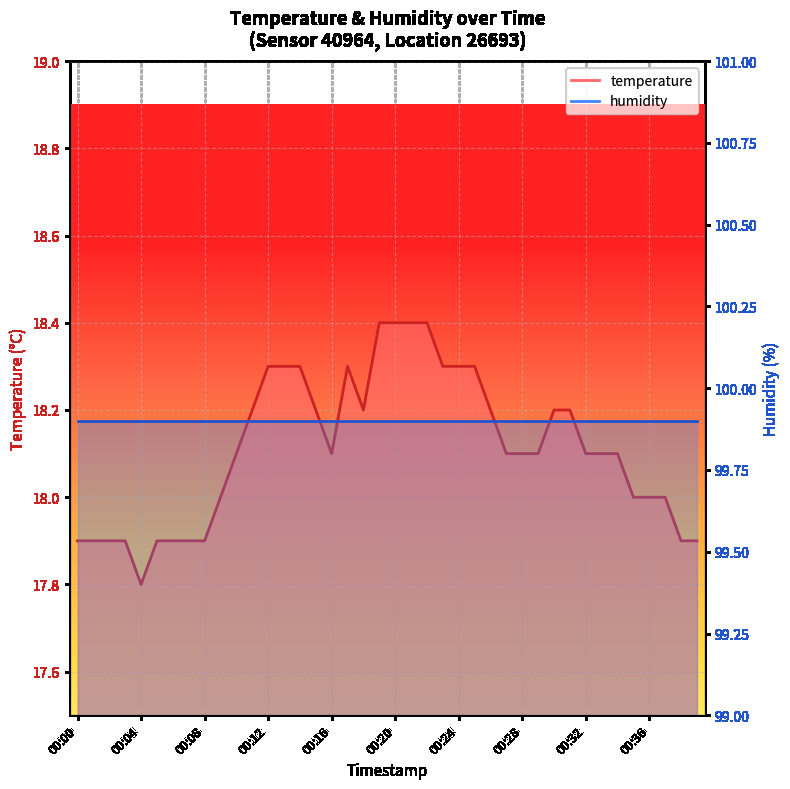

Approximately how many times larger is the value at 00:21 compared to 00:19?

1.0